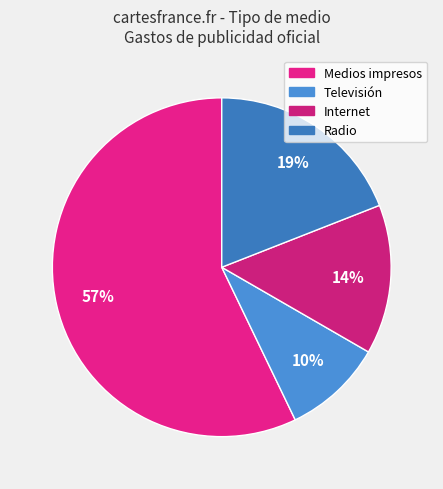

What is the smallest slice in the pie chart?

Televisión